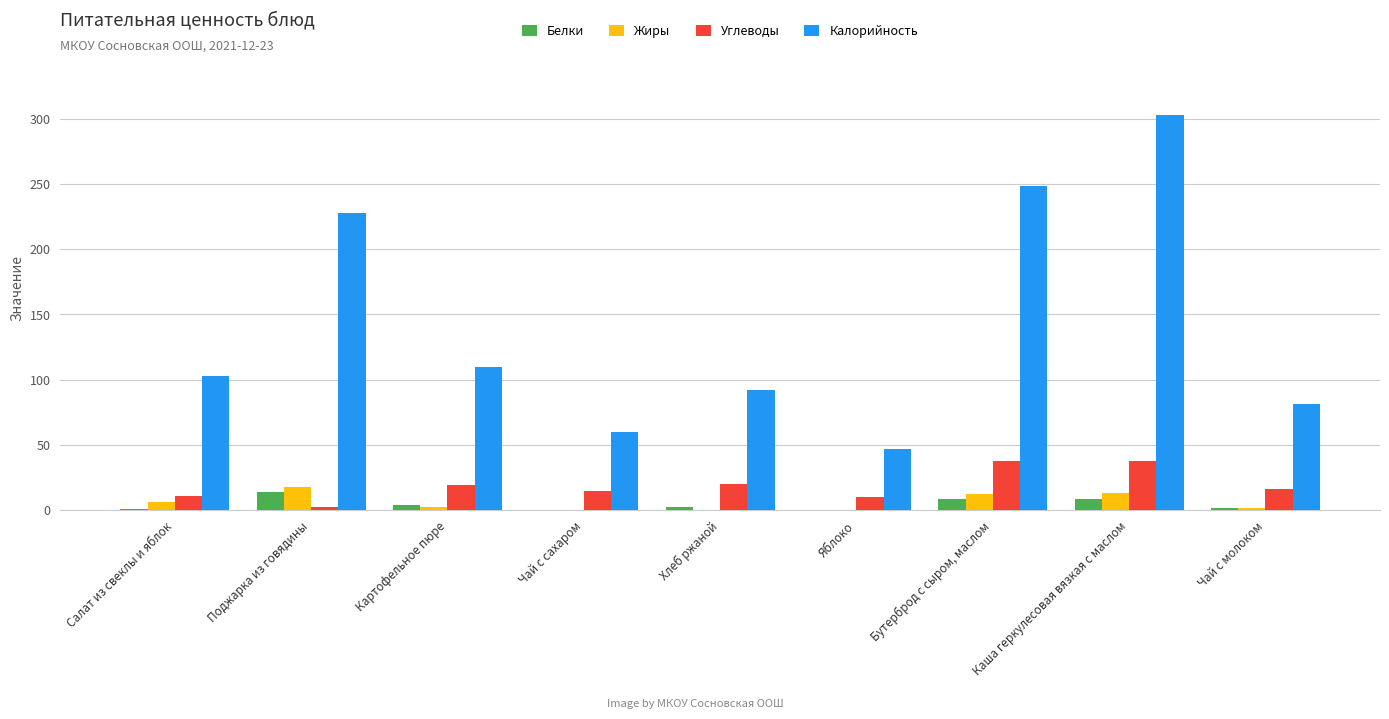

Which series changed the most between Яблоко and Бутерброд с сыром, маслом?

Калорийность